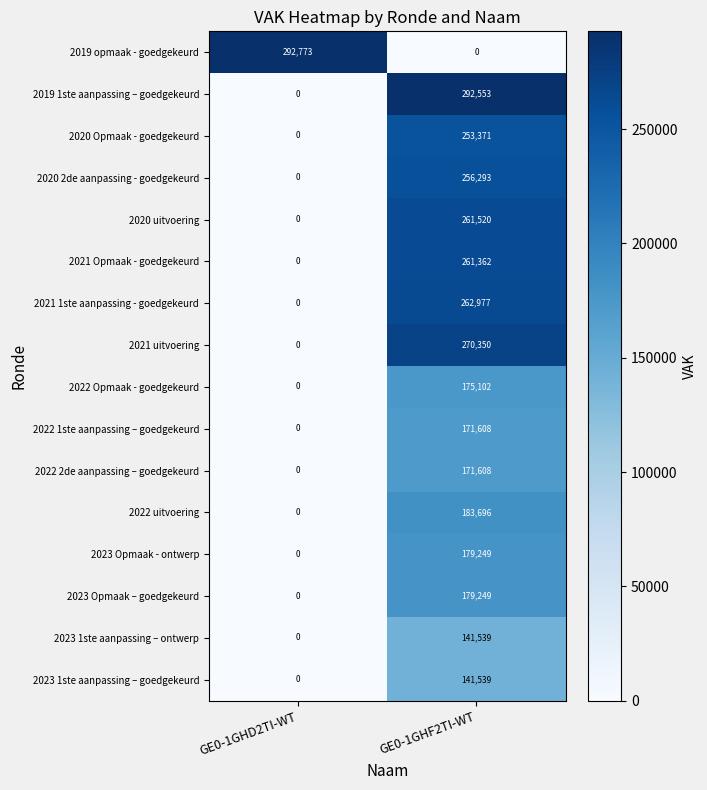

How many series are shown in this chart?

16